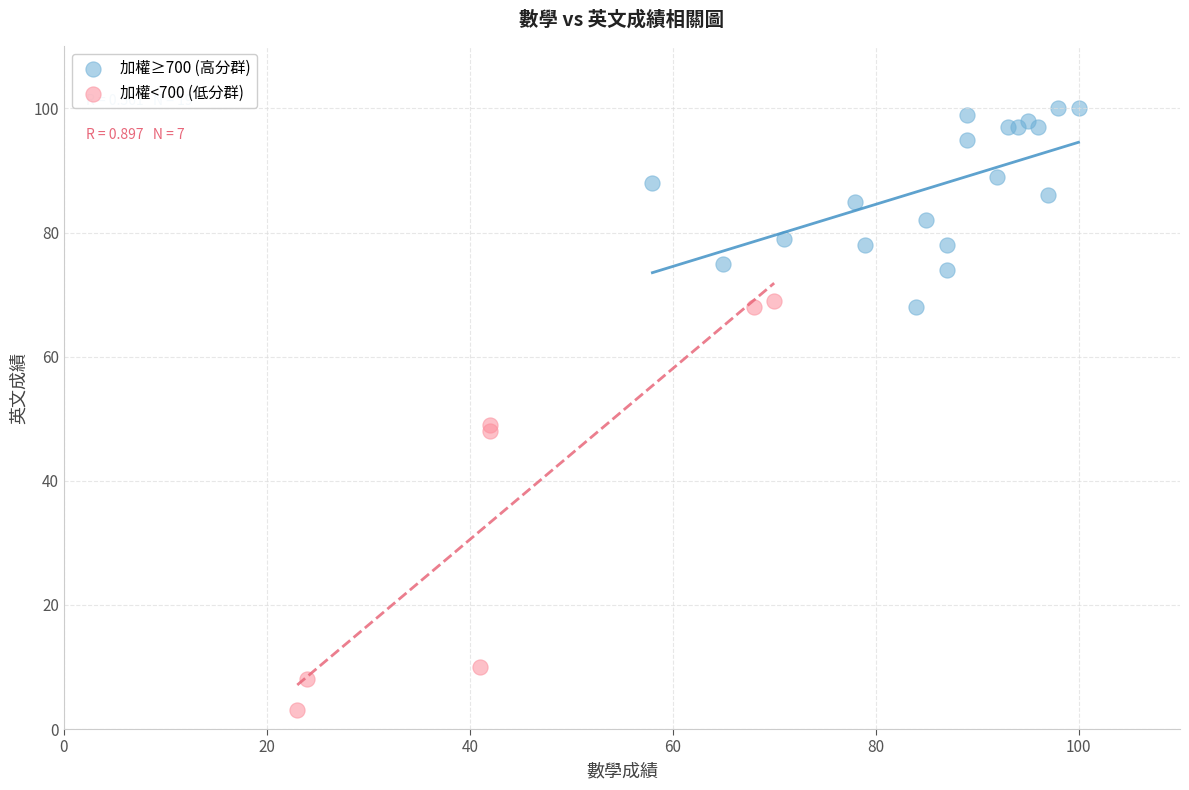

Which series has the widest spread of Y values?

加權<700 (低分群)